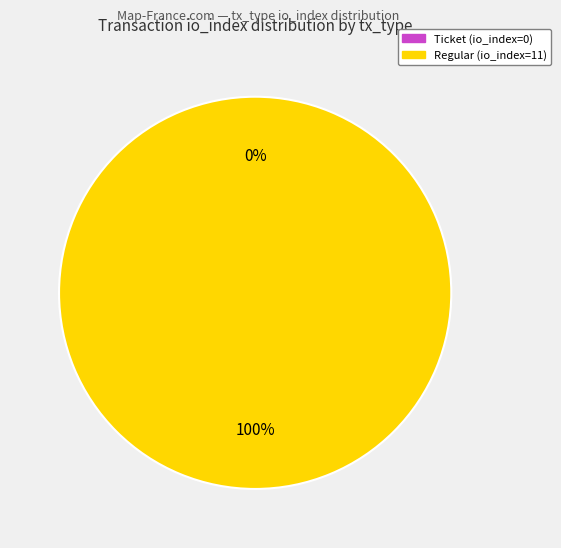

How many slices are in this pie chart?

2